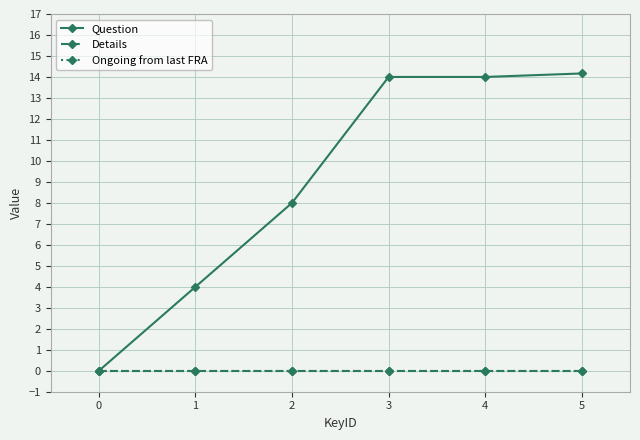

Does the chart have visible grid lines?

Yes